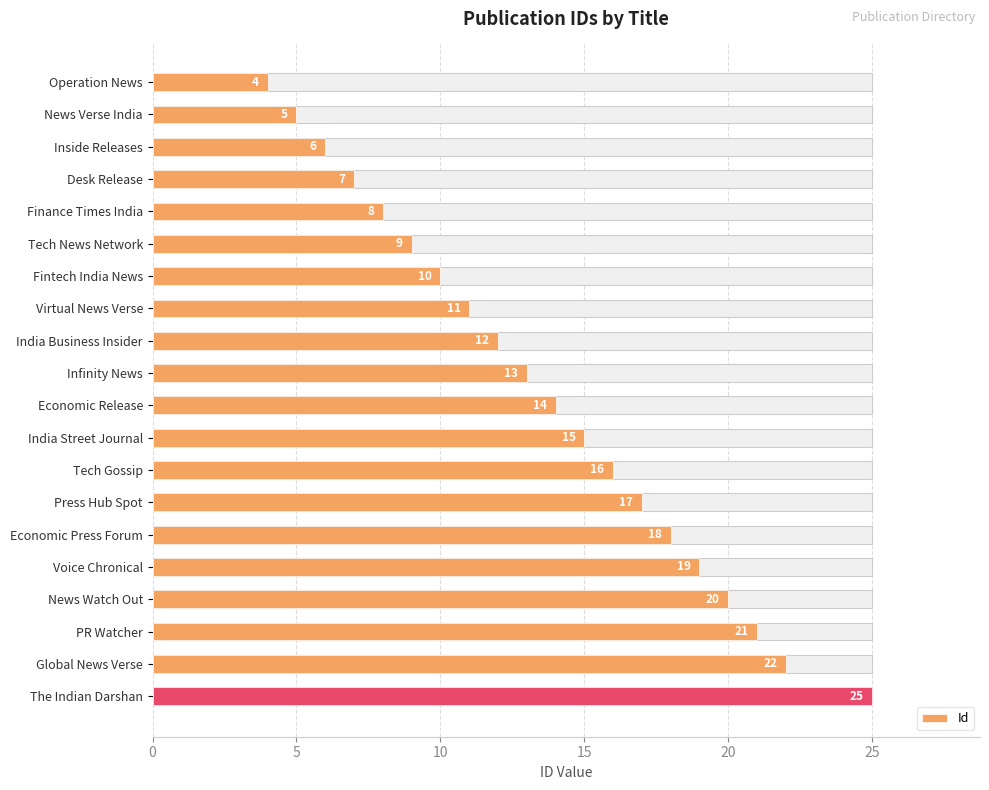

What is the minimum value shown in the chart?

4